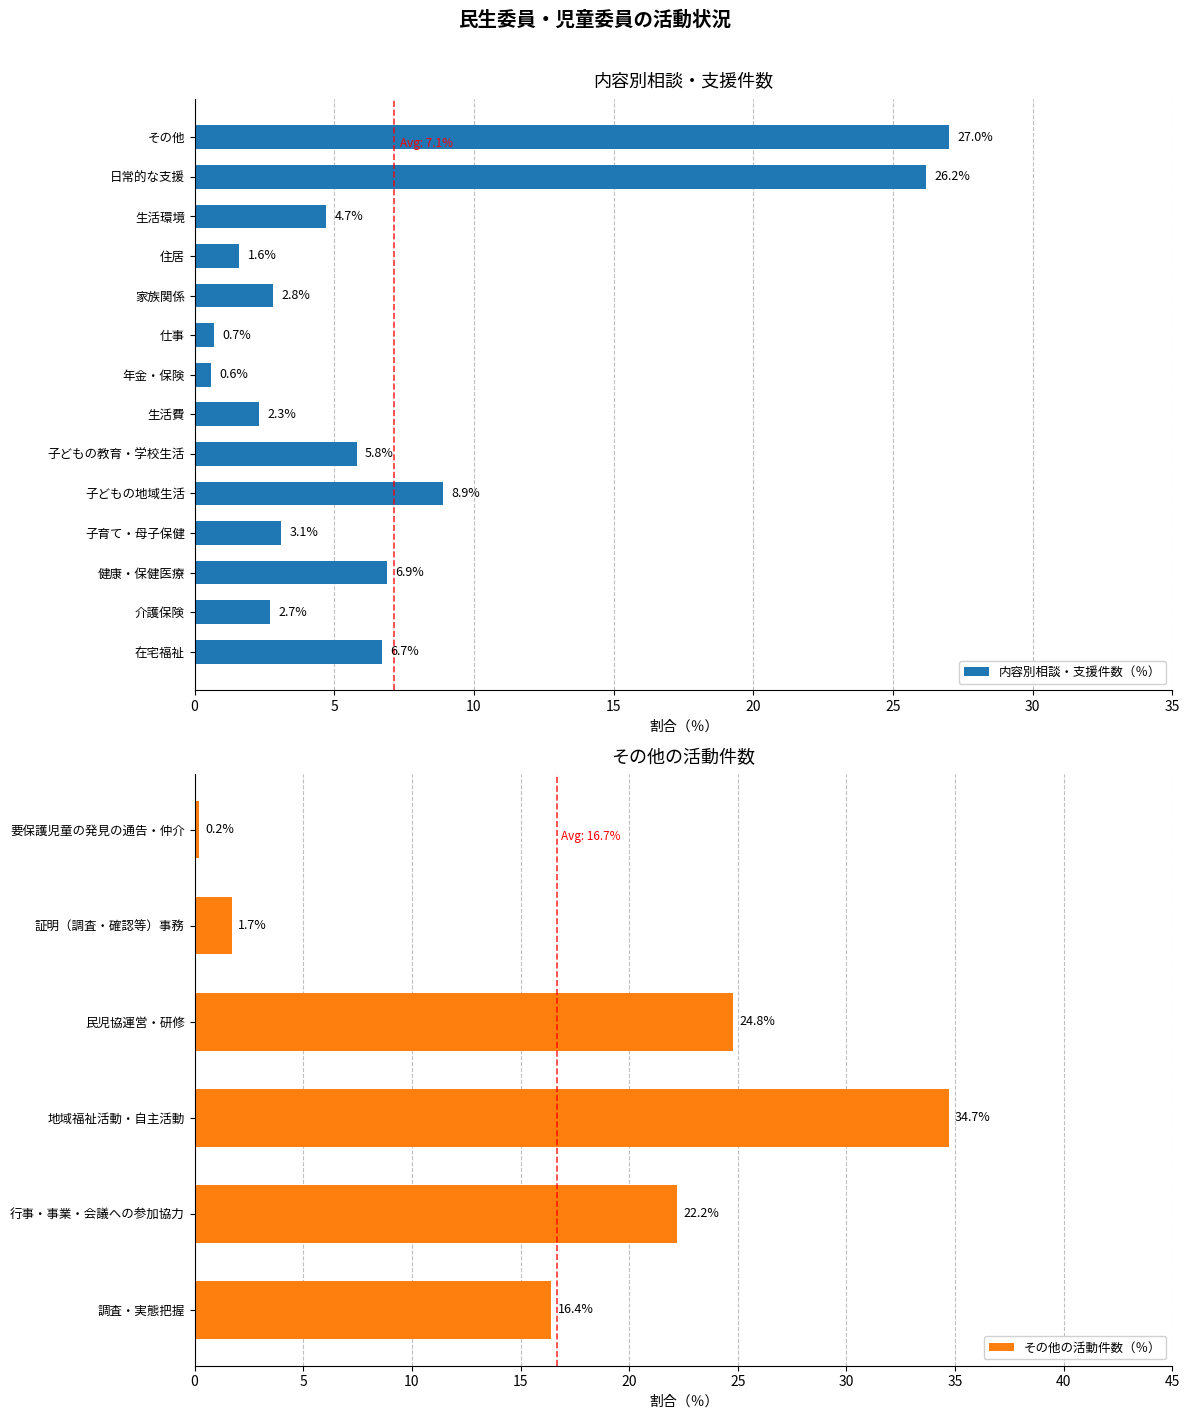

Rank the categories by value from lowest to highest.

年金・保険, 仕事, 住居, 生活費, 介護保険, 家族関係, 子育て・母子保健, 生活環境, 子どもの教育・学校生活, 在宅福祉, 健康・保健医療, 子どもの地域生活, 日常的な支援, その他